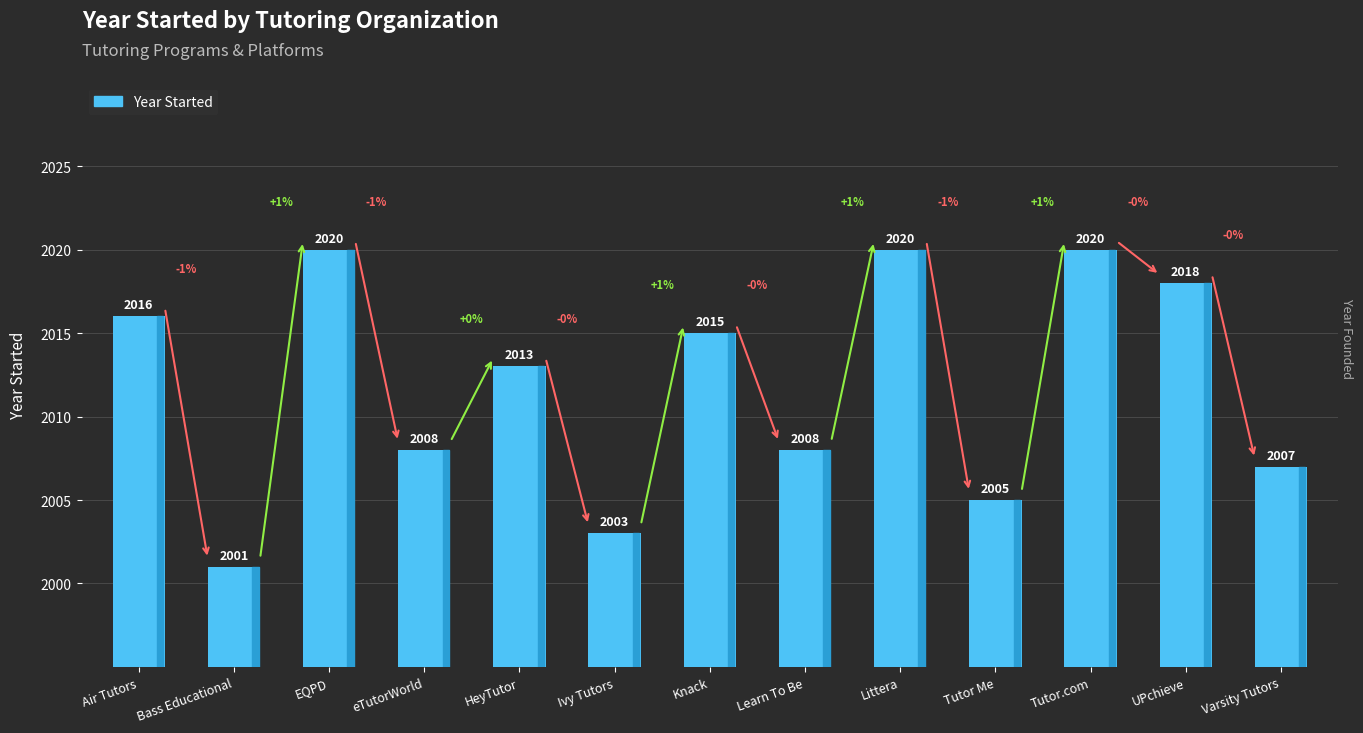

Is it true that the value at Littera is 739?

False